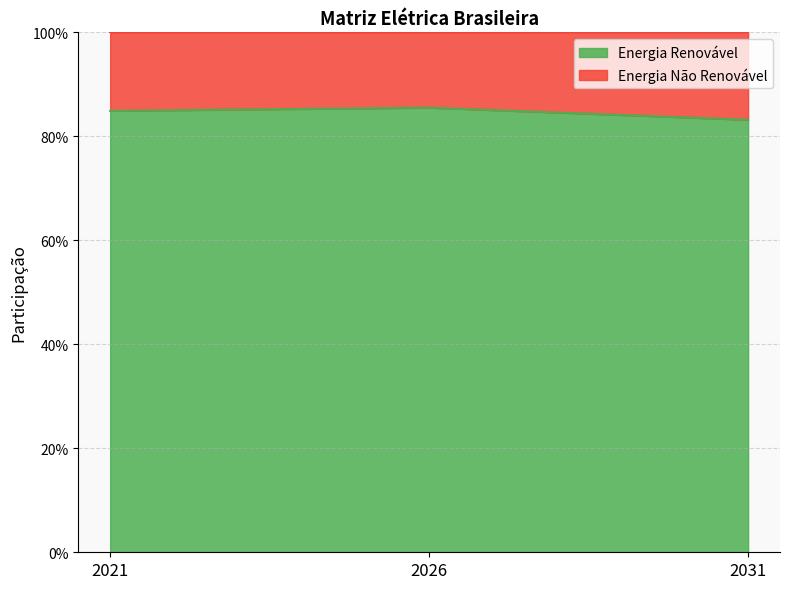

What is the maximum value shown in the chart?

0.9